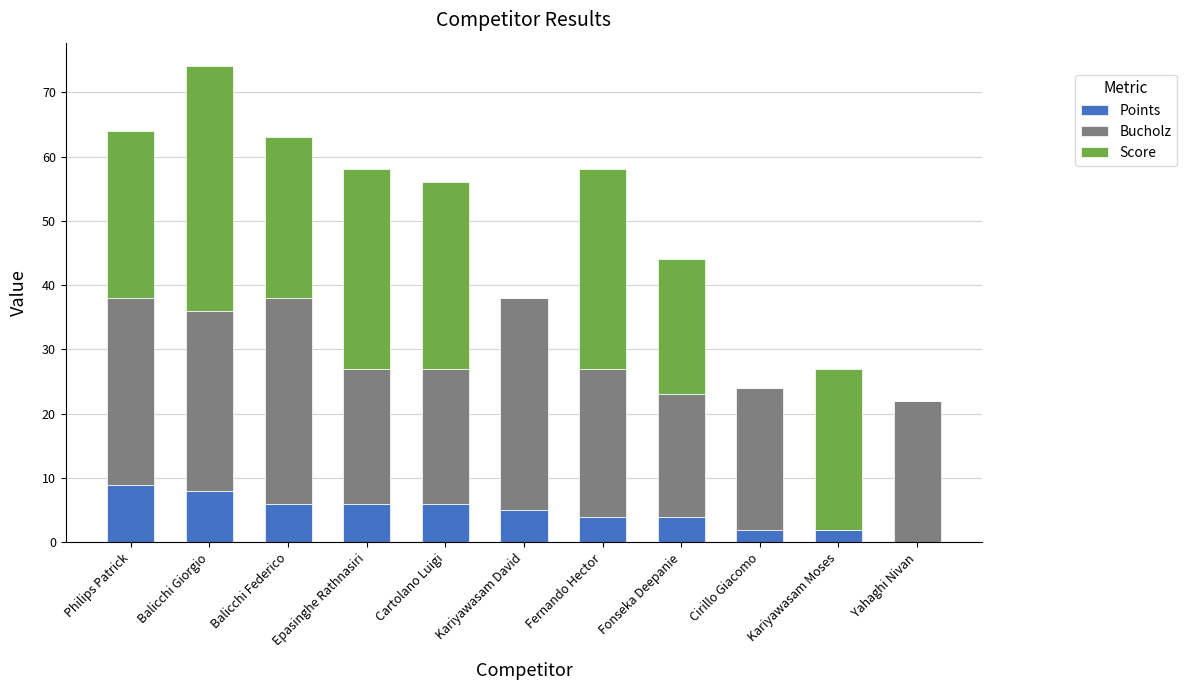

True or false: Points has a value of 5 at Kariyawasam David.

True